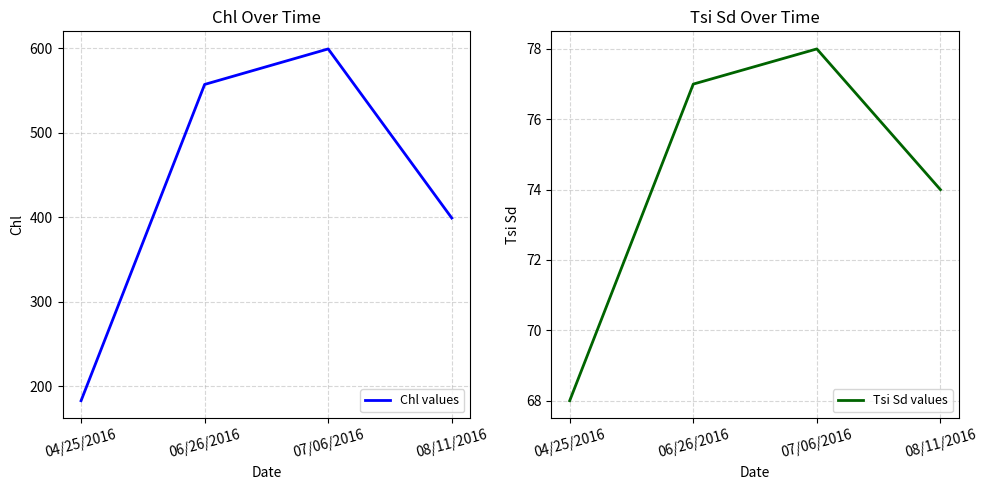

Is it true that Tsi Sd values equals 107 at 07/06/2016?

False